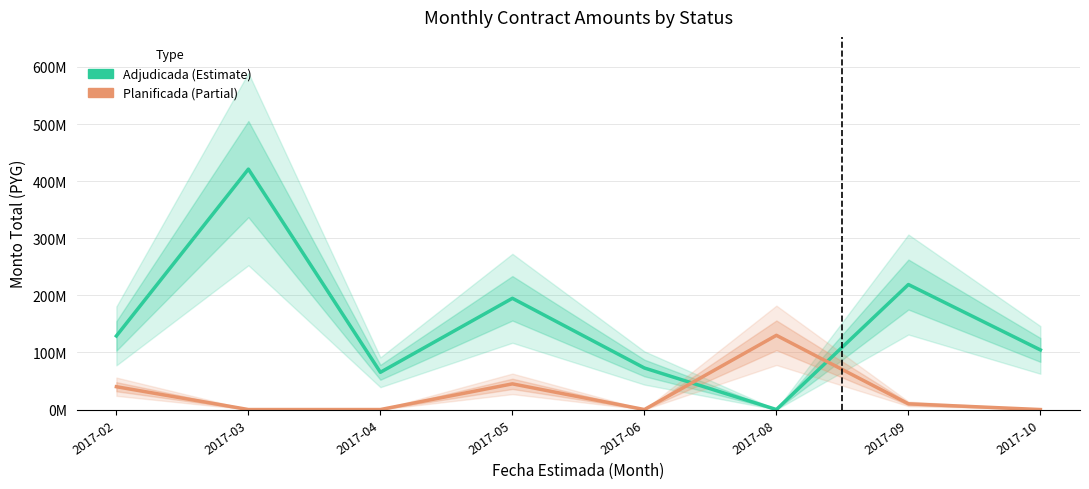

List the series in order of their overall mean, lowest first.

Planificada, Adjudicada